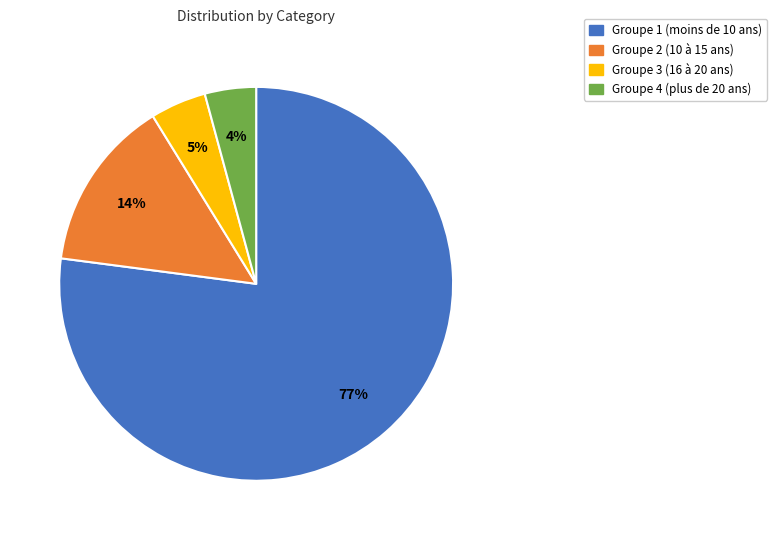

Is there a majority slice in this chart?

Yes